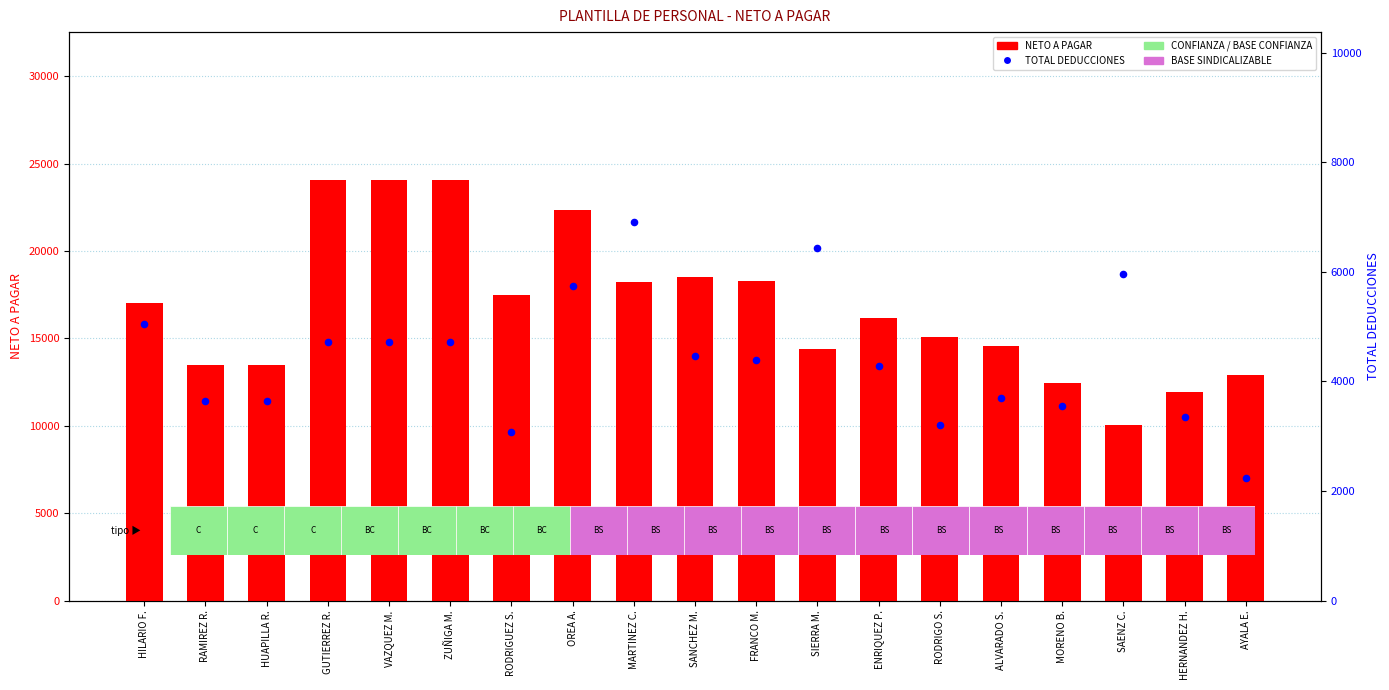

Which series reaches the minimum Y coordinate?

TOTAL DEDUCCIONES